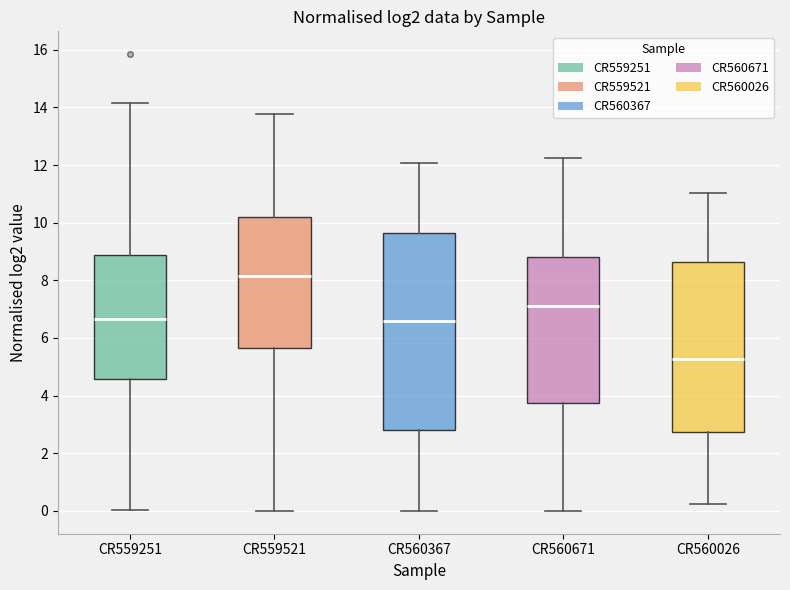

Reading left to right, read every box against the y-axis: the position of its median line, the range the box covers, and the ends of its whiskers. The values are not printed on the chart, so give them approximately, as read against the axis.

CR559251: median 6.6, box 4.6 to 8.8, whiskers 0.0 to 14.2
CR559521: median 8.2, box 5.6 to 10.2, whiskers 0.0 to 13.8
CR560367: median 6.6, box 2.8 to 9.6, whiskers 0.0 to 12.0
CR560671: median 7.2, box 3.8 to 8.8, whiskers 0.0 to 12.2
CR560026: median 5.2, box 2.8 to 8.6, whiskers 0.2 to 11.0